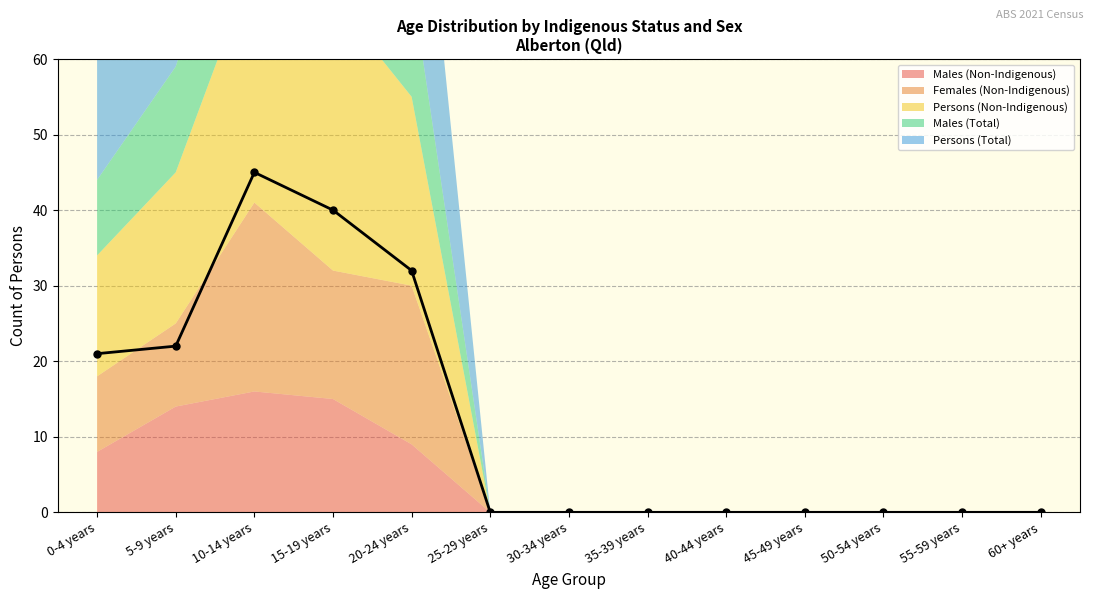

Which series has the largest range (max minus min)?

Persons (Total)